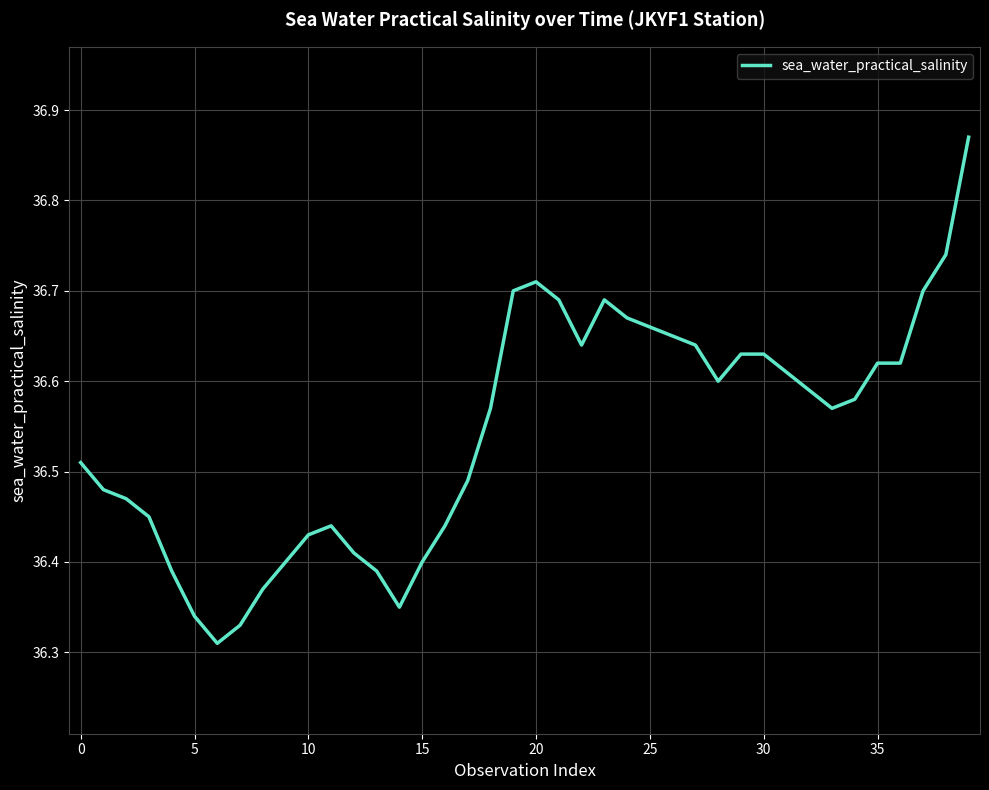

What is the difference between the second highest and second lowest values?

0.4